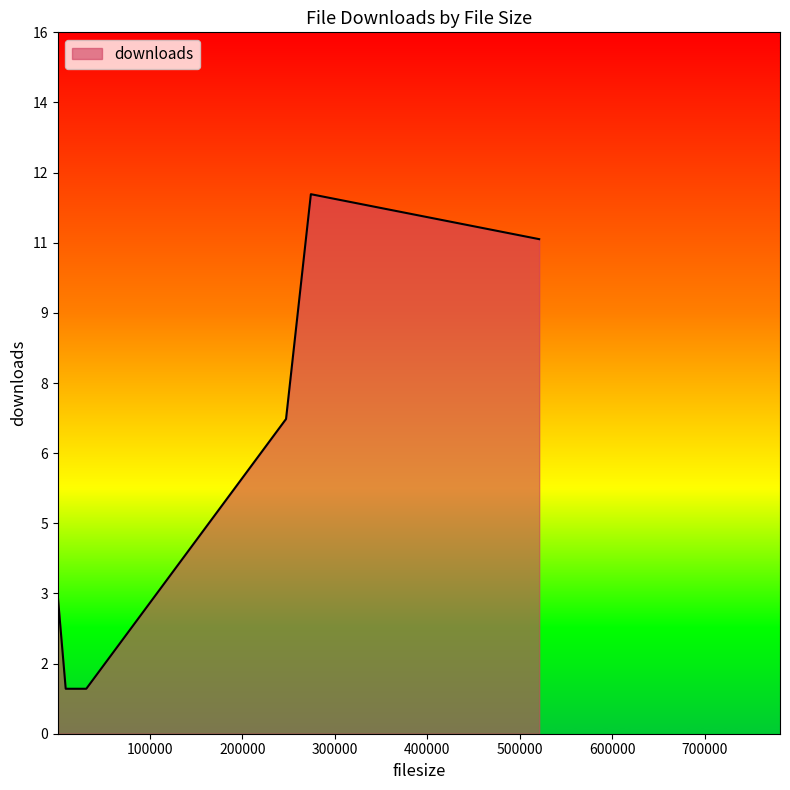

Is this an area chart (filled region under the line)?

Yes